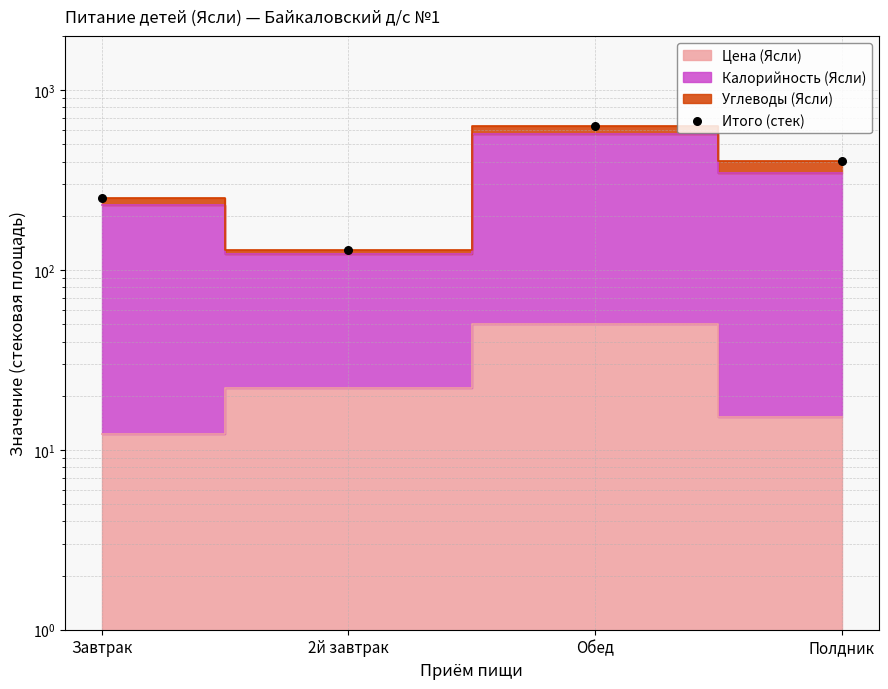

Which has a higher value, Полдник or Обед?

Обед